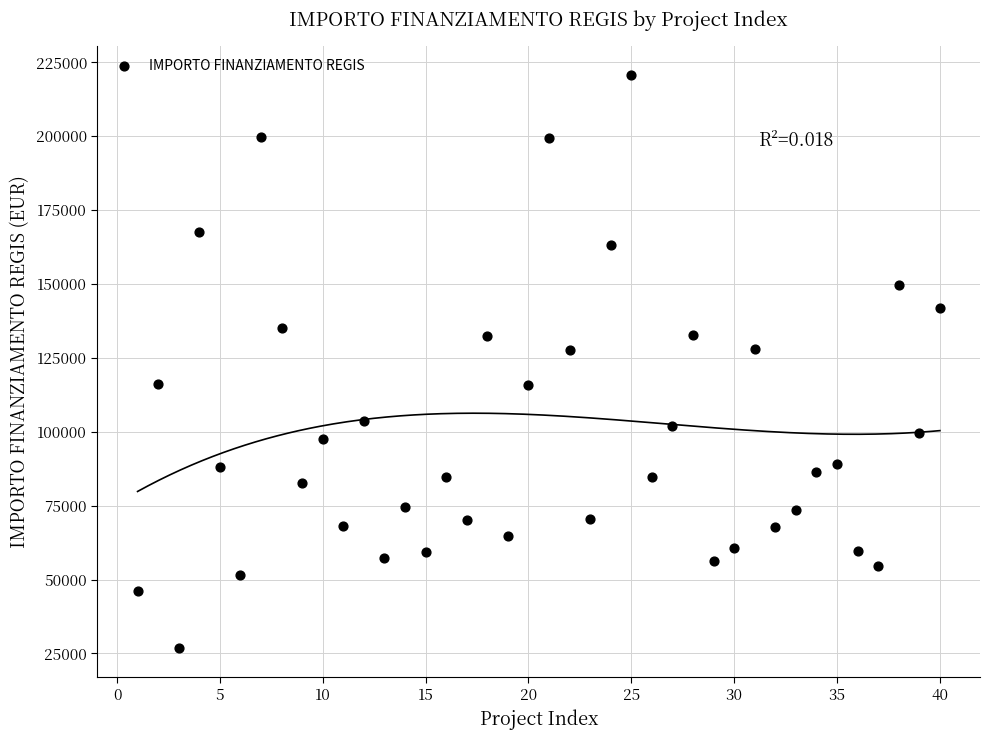

What is the range of X values (max minus min)?

39.0